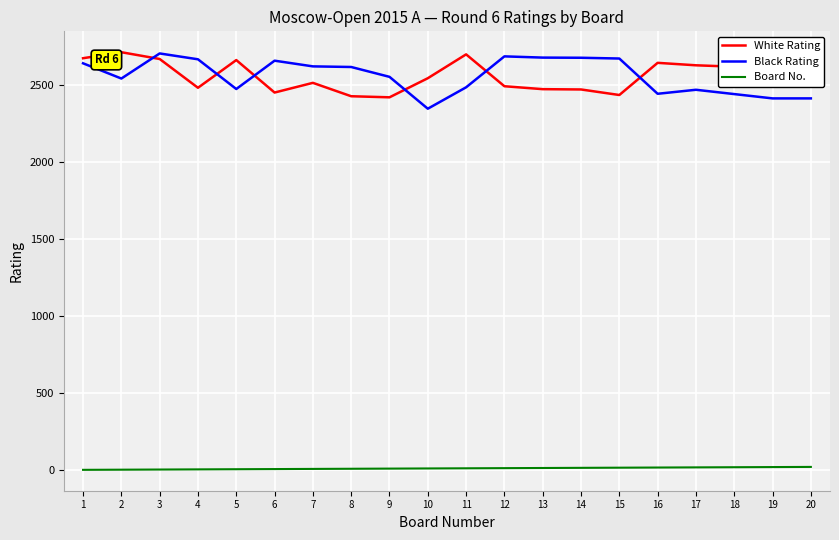

True or false: White Rating and Board No. intersect in this chart.

False